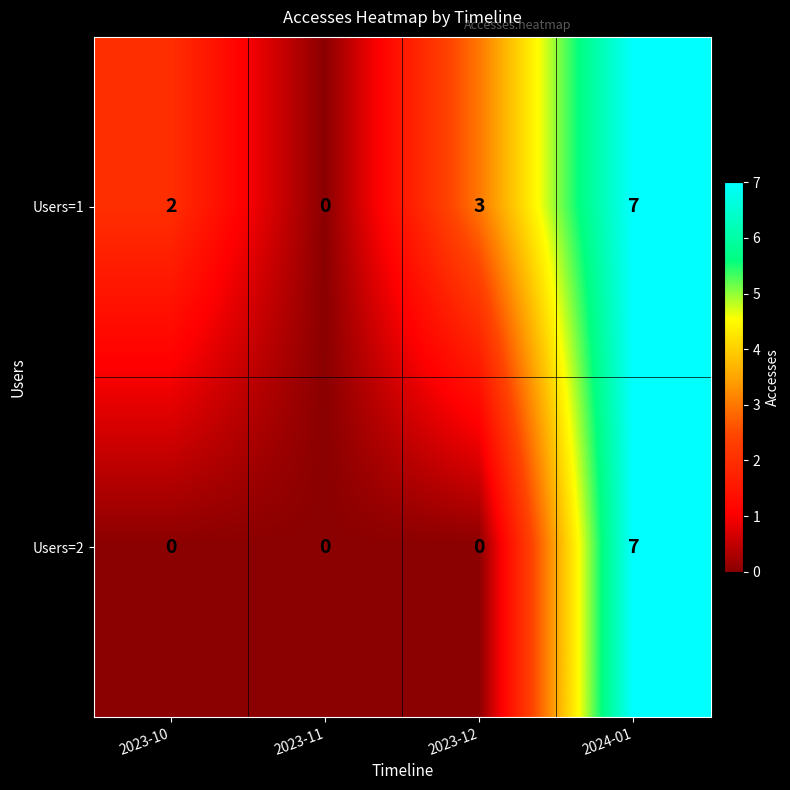

Between 2023-10 and 2023-12, which series saw the biggest shift?

Users=1